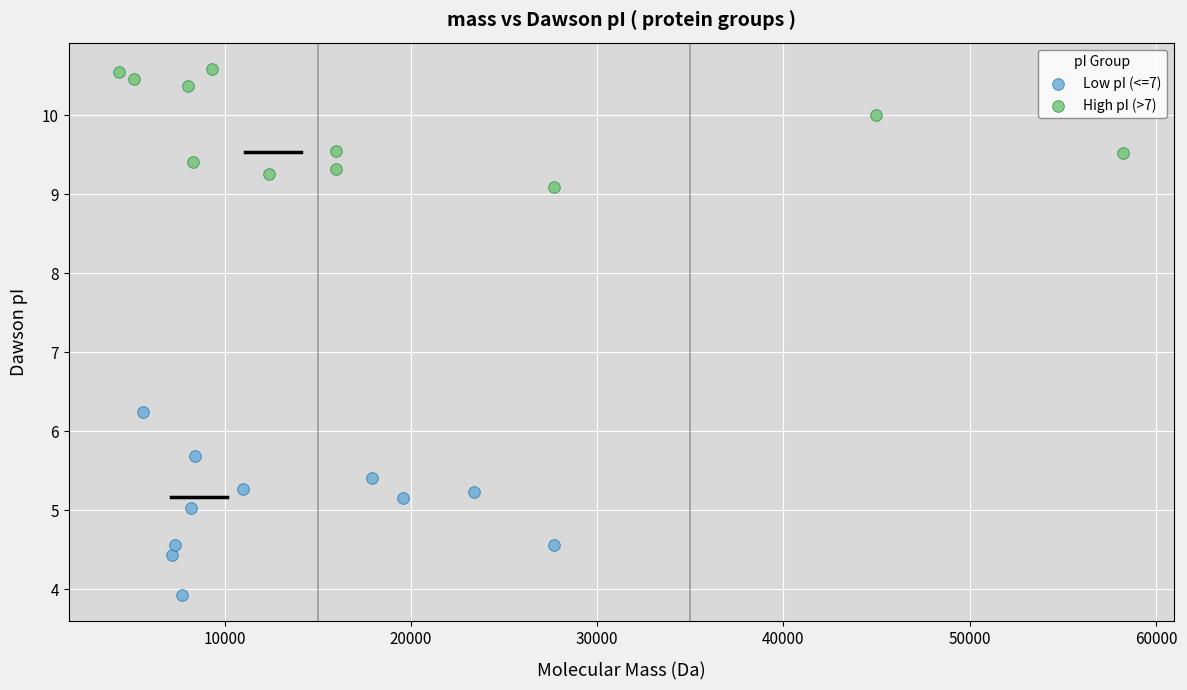

Which series reaches the minimum Y coordinate?

Low pI (<=7)